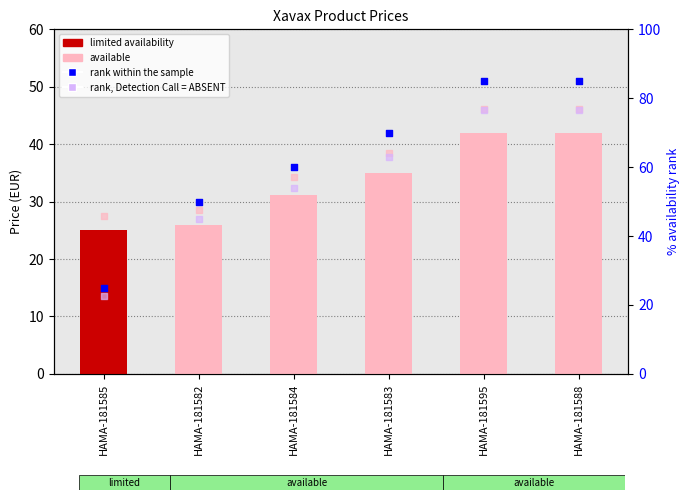

Is the value of Price at HAMA-181595 greater than the value of rank within the sample at HAMA-181583?

No